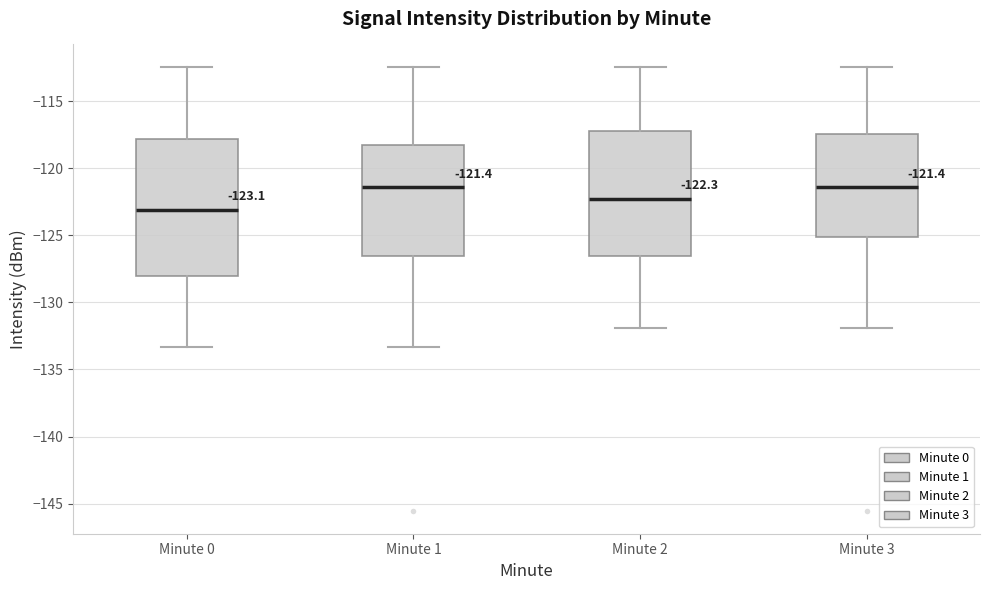

Which box has the lowest median line?

Minute 0